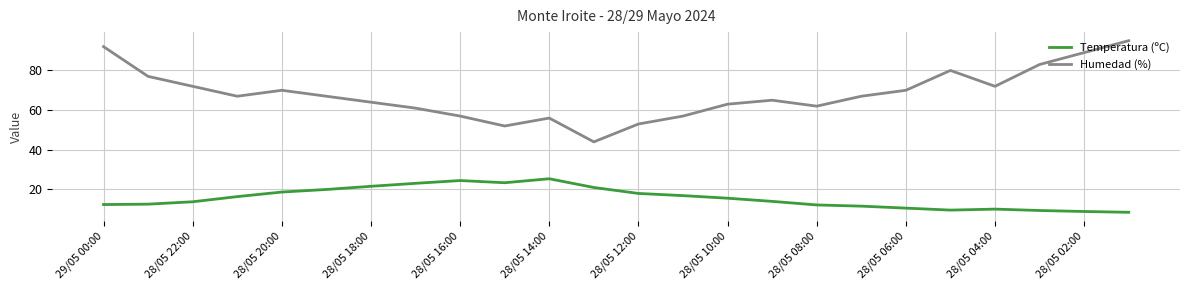

What is the lowest value of the Temperatura (ºC) series?

8.5